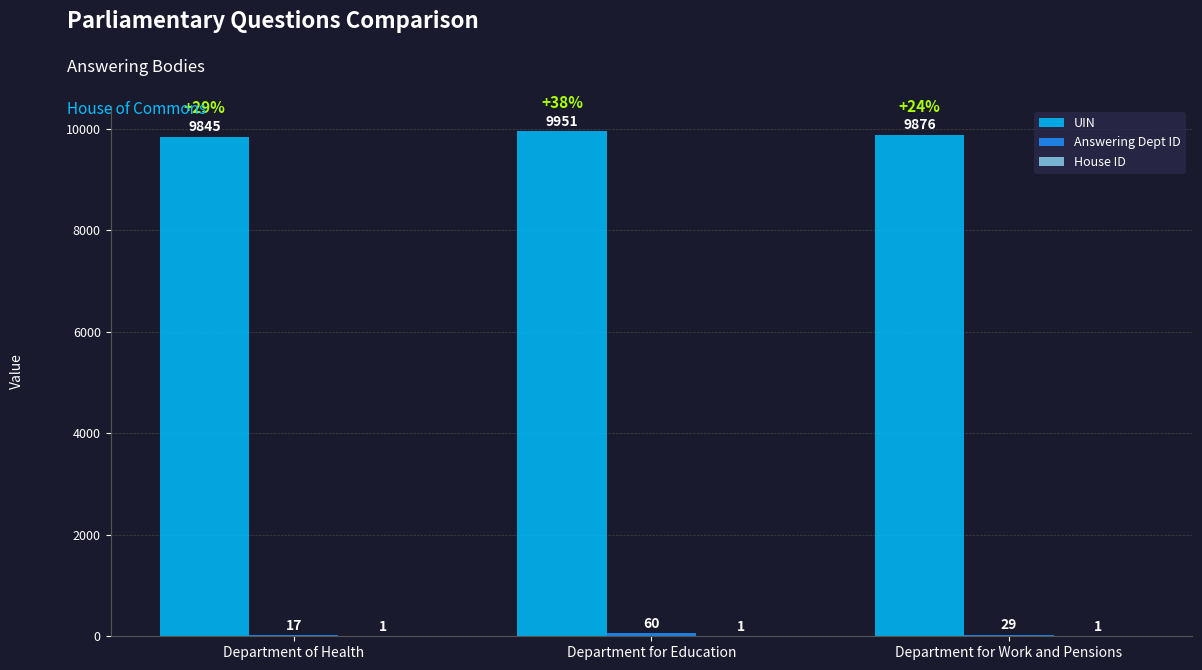

What is the maximum value shown in the chart?

9951